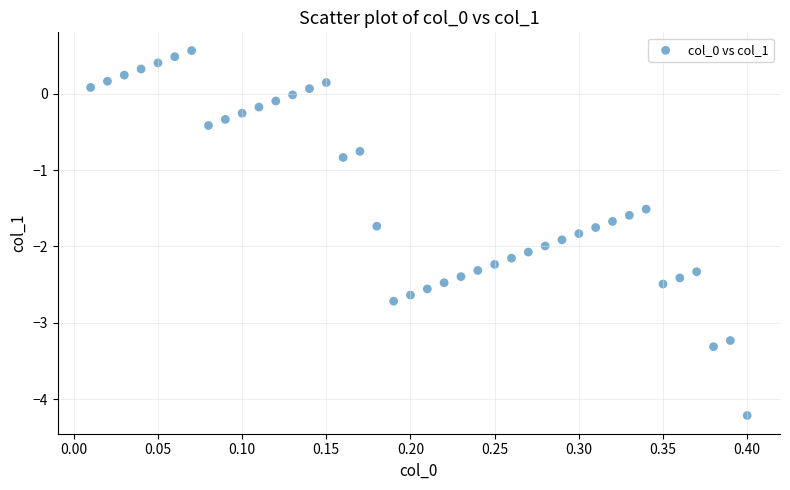

What is the range of Y values (max minus min)?

4.8